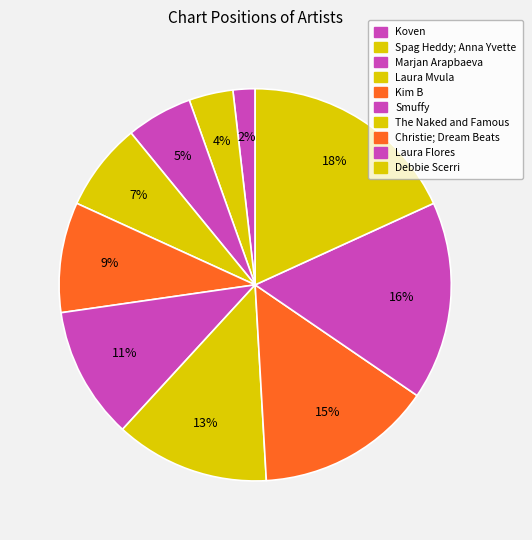

To the nearest percent, what percentage of the pie is Spag Heddy; Anna Yvette?

4%